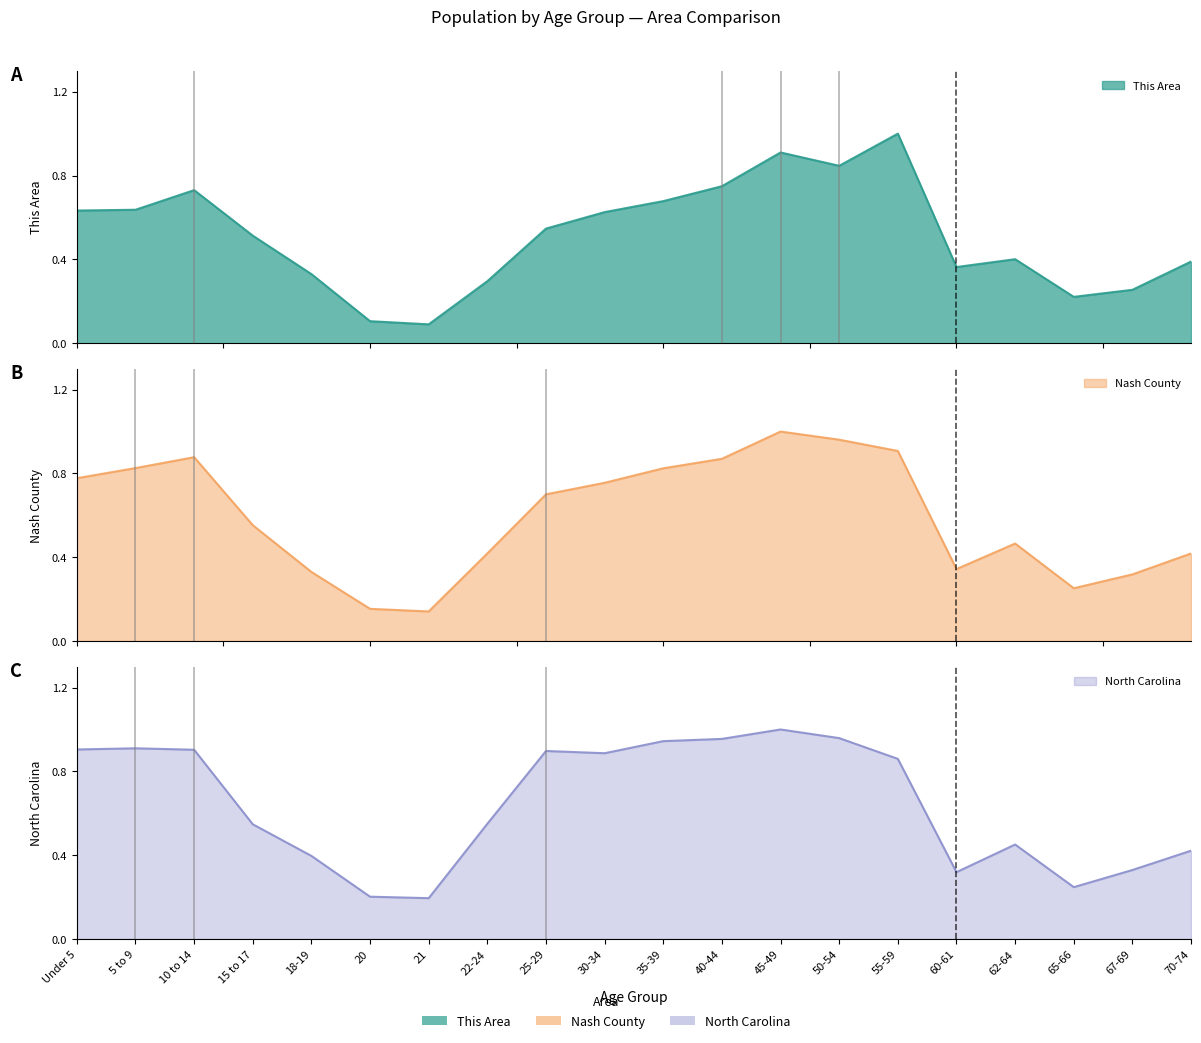

Reading left to right, list all the values displayed in this chart.

This Area: 0.6	0.6	0.7	0.5	0.3	0.1	0.1	0.3	0.5	0.6	0.7	0.7	0.9	0.8	1.0	0.4	0.4	0.2	0.3	0.4
Nash County: 0.8	0.8	0.9	0.6	0.3	0.2	0.1	0.4	0.7	0.8	0.8	0.9	1.0	1.0	0.9	0.3	0.5	0.3	0.3	0.4
North Carolina: 0.9	0.9	0.9	0.5	0.4	0.2	0.2	0.6	0.9	0.9	0.9	1.0	1.0	1.0	0.9	0.3	0.5	0.2	0.3	0.4